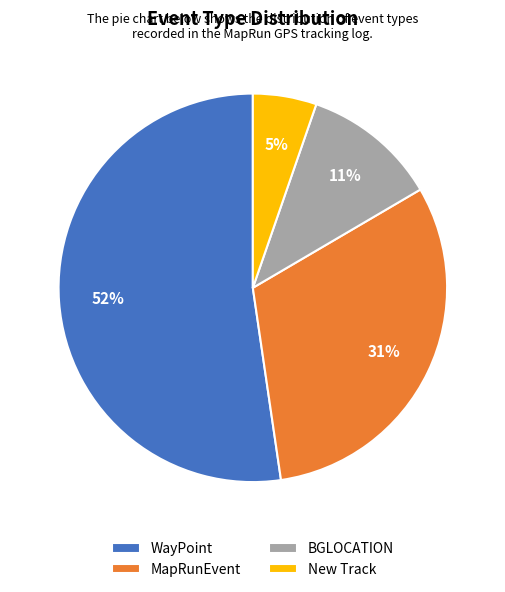

How many segments does this pie chart have?

4